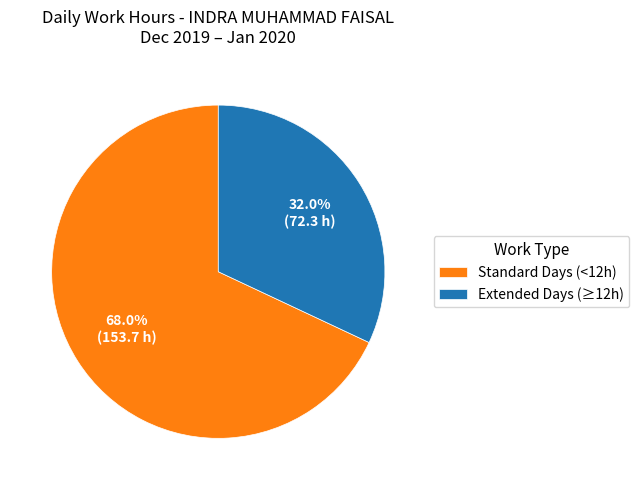

Is Extended Days (≥12h) the majority of the pie?

No